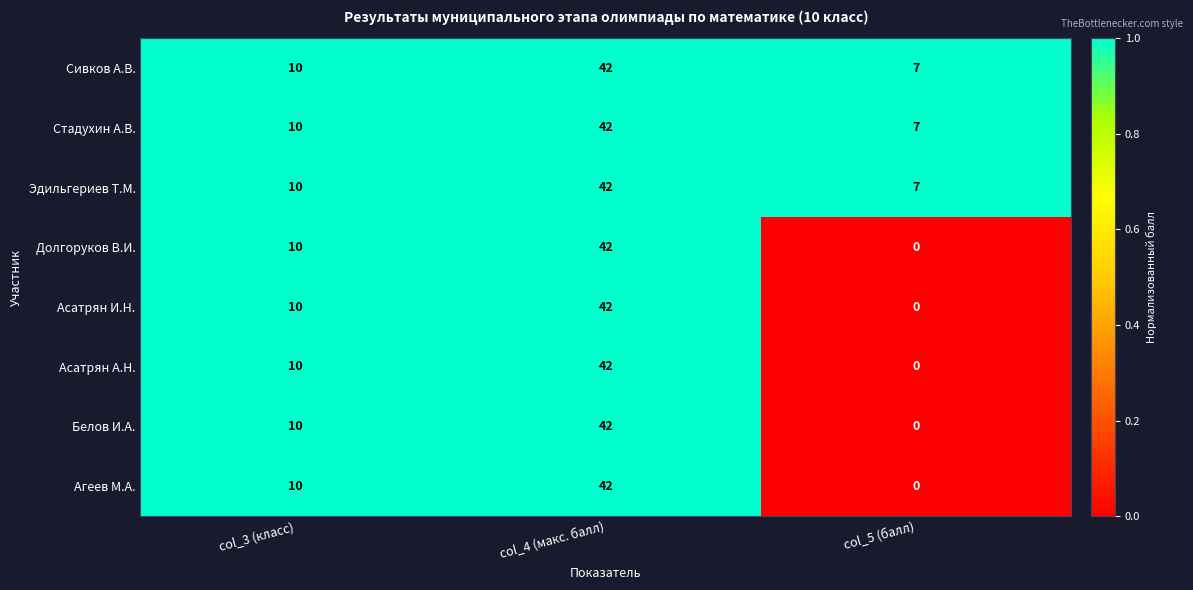

Count the Долгоруков В.И. values in the range 0 to 42.

3